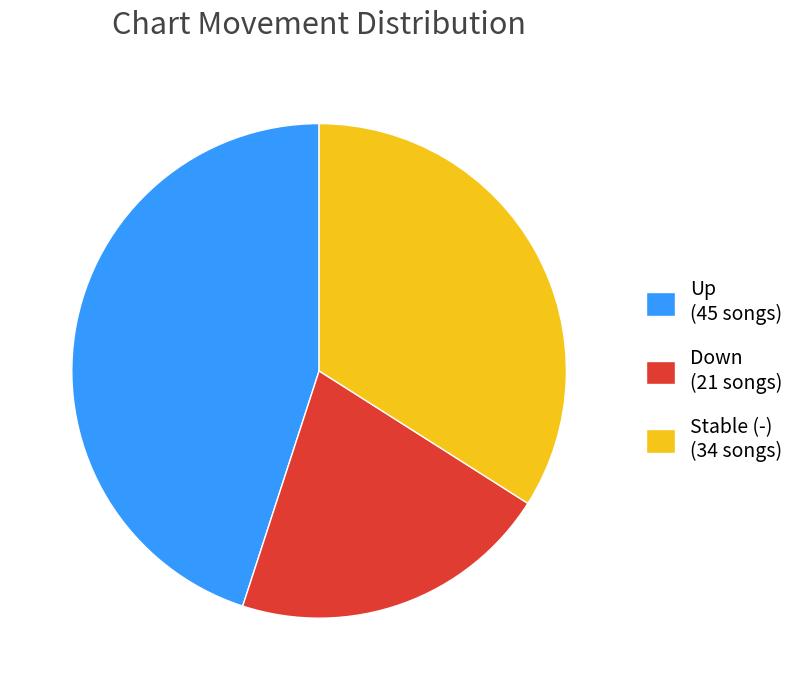

Which slice is the smallest?

Down (21 songs)